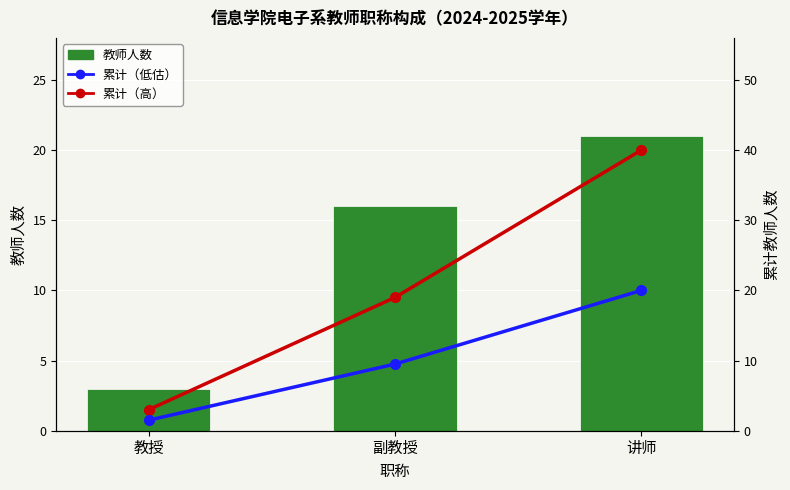

Which category has the lowest value across all series?

教授